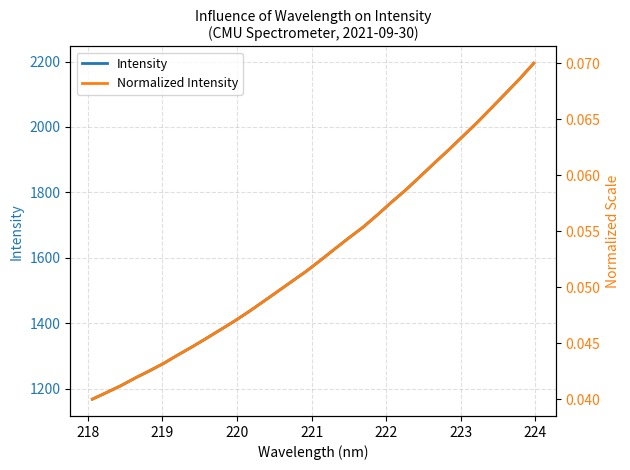

What is the label of the 29th point from the right?

220